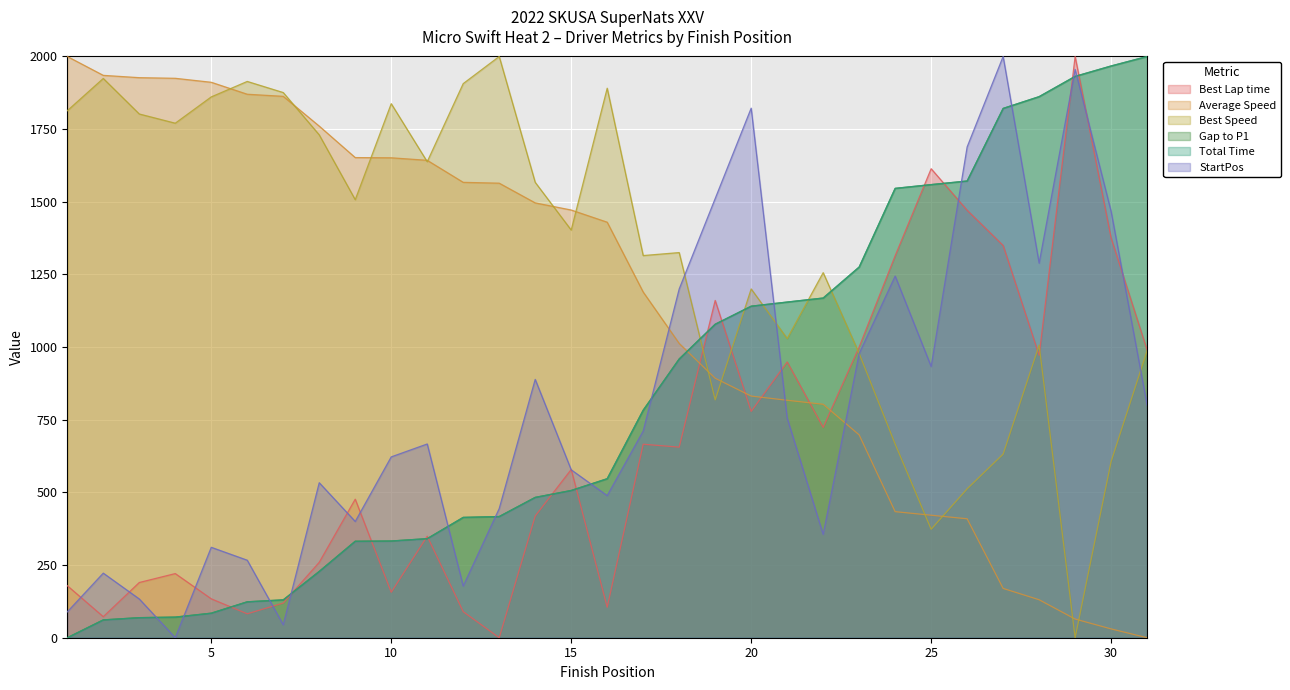

Is the value of Gap to P1 at 9 greater than the value of StartPos at 31?

No